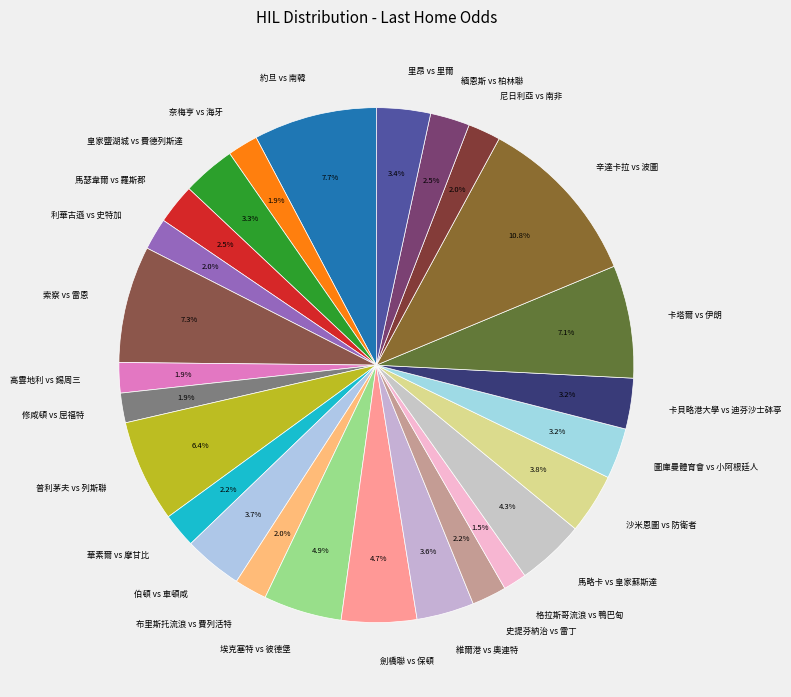

Is it true that 華素爾 vs 摩甘比 is 14% of the pie?

False